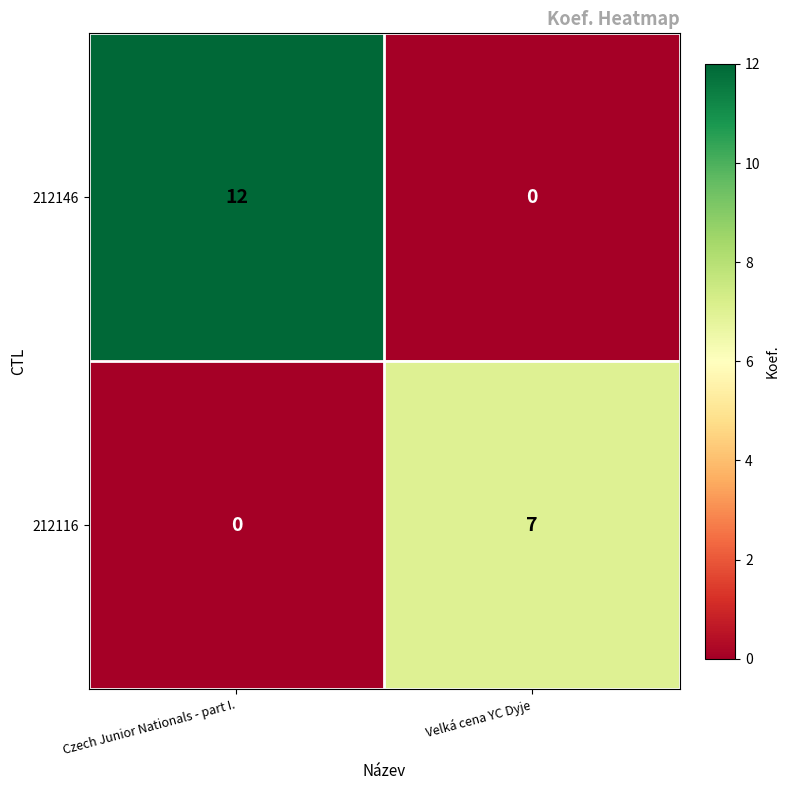

Which series has the largest total across all categories?

212146